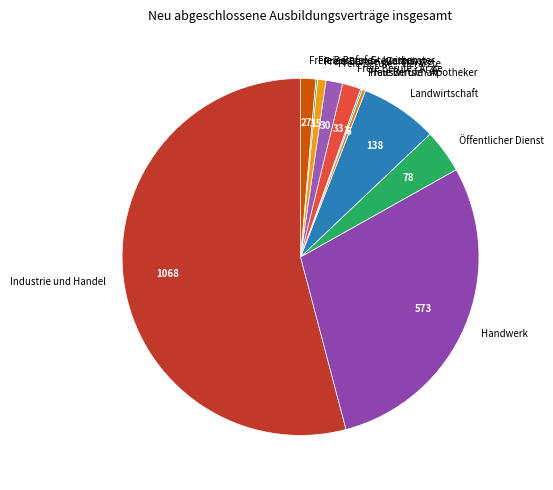

Which category has the biggest portion of the pie?

Industrie und Handel